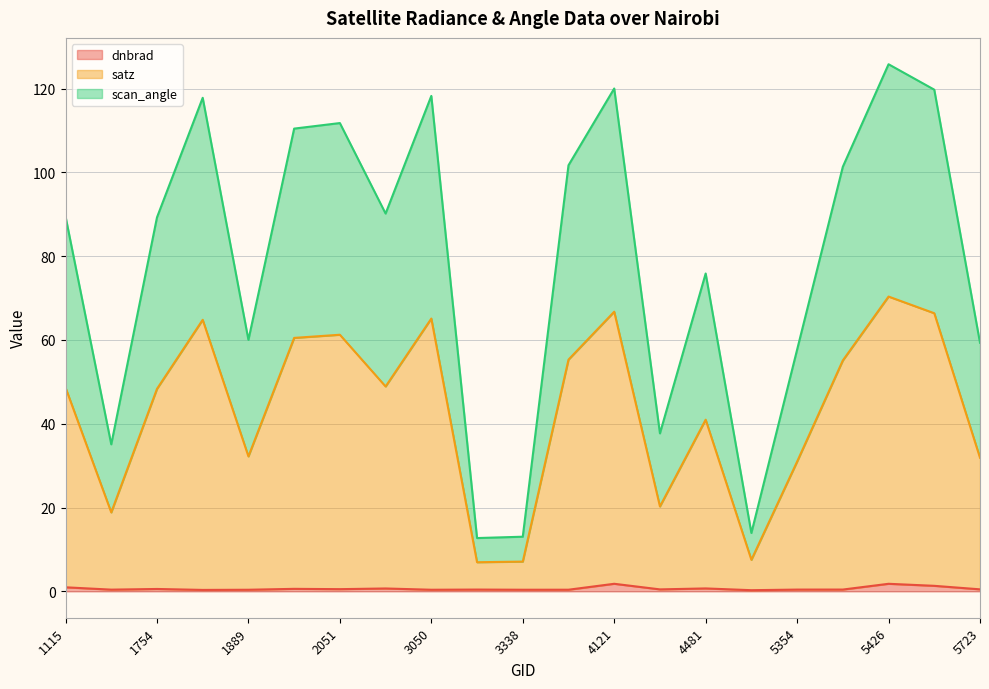

Rank the series at 1754 from highest to lowest value.

satz, scan_angle, dnbrad